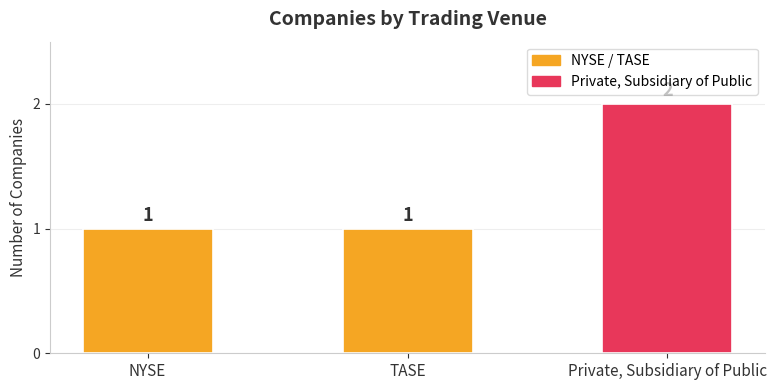

What is the sum of all values?

4